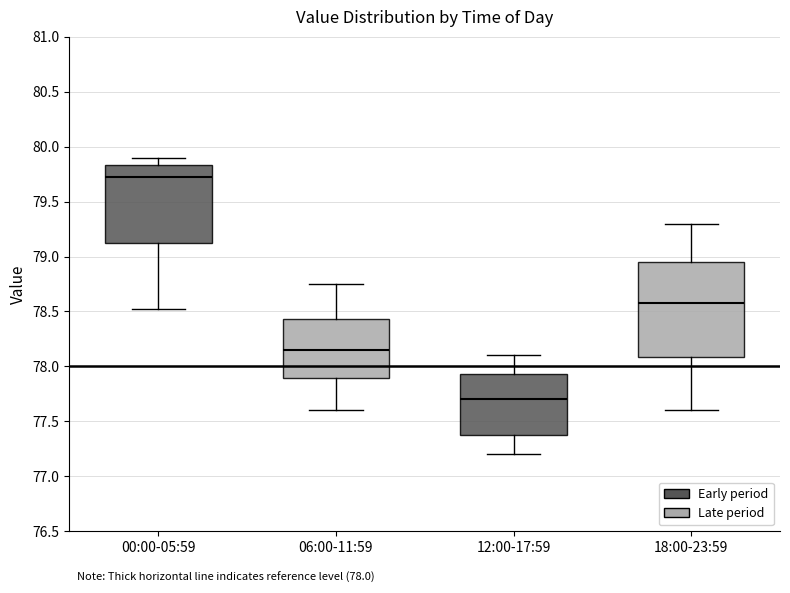

Comparing the boxes themselves (not the whiskers), which one is the tallest?

18:00-23:59